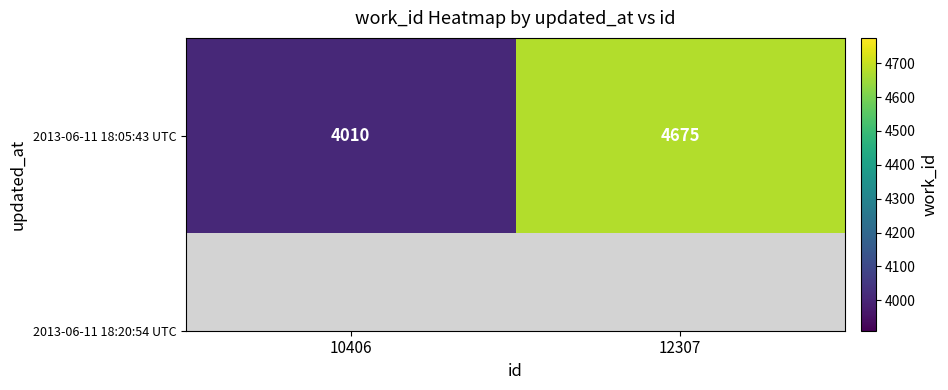

The value at 10406 is 1091. True or false?

False